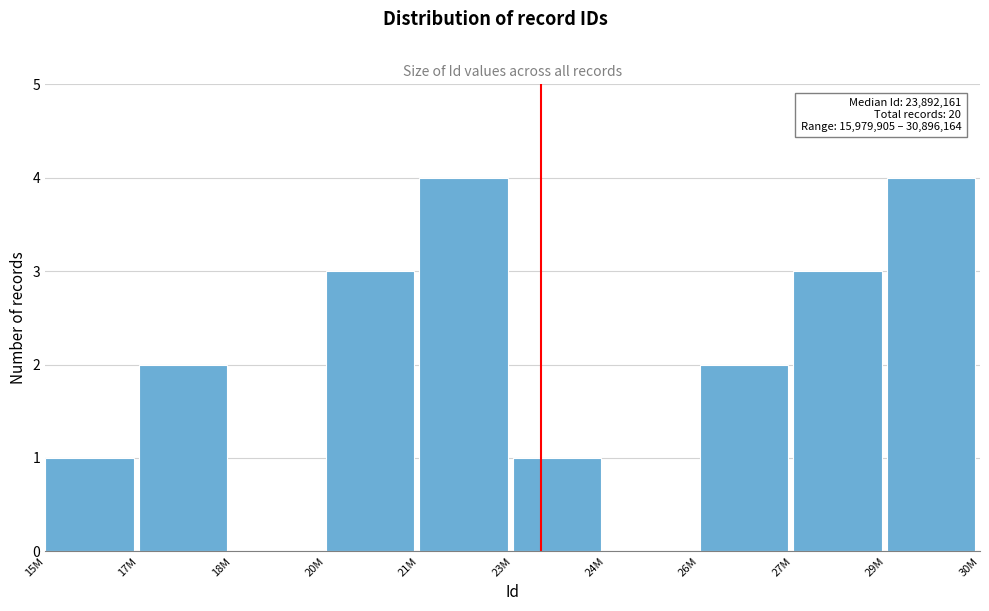

Reading right to left, transcribe all the data shown in this chart.

29M=4	27M=3	26M=2	24M=0	23M=1	21M=4	20M=3	18M=0	17M=2	15M=1